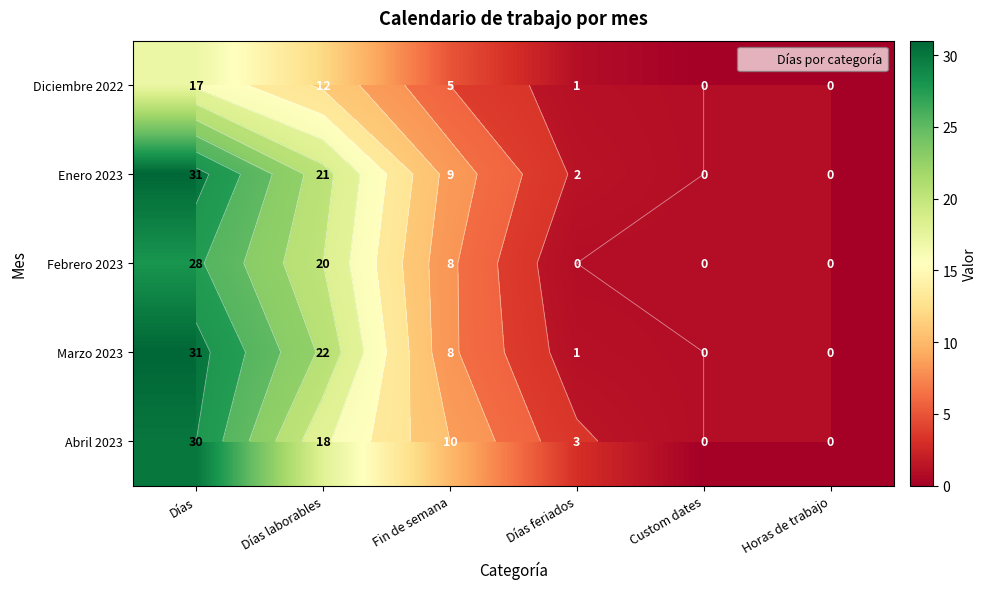

What is the sum of the Febrero 2023 values at Días laborables and Custom dates?

20